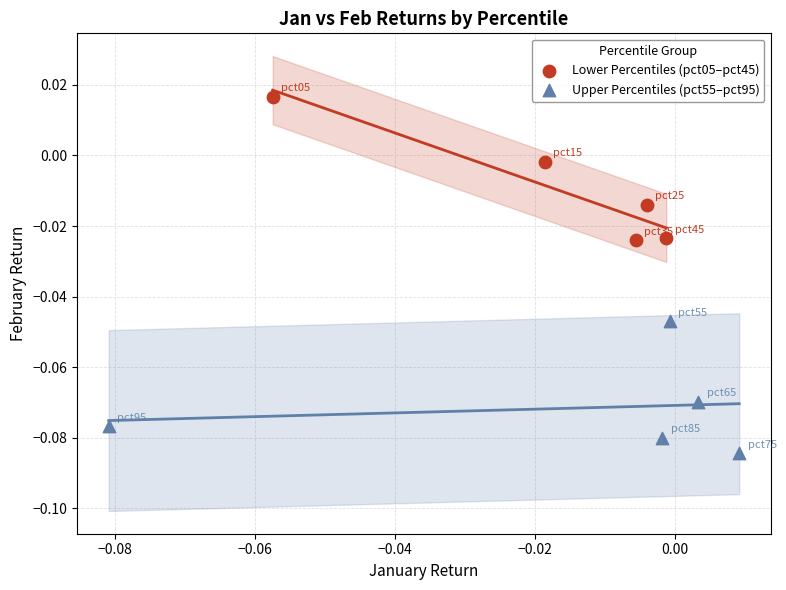

Which series reaches the maximum Y coordinate?

Lower Percentiles (pct05–pct45)